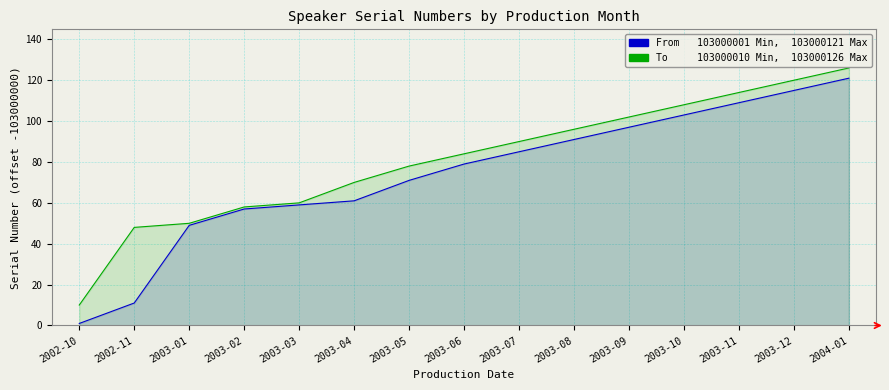

What position from the right is 2003-05?

9